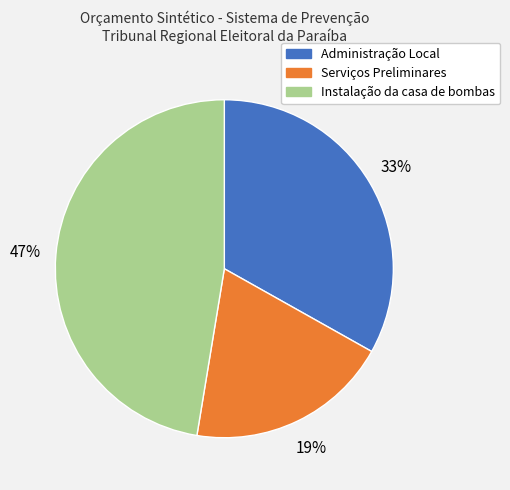

Approximately how many times larger is the value at Serviços Preliminares compared to Instalação da casa de bombas?

0.4